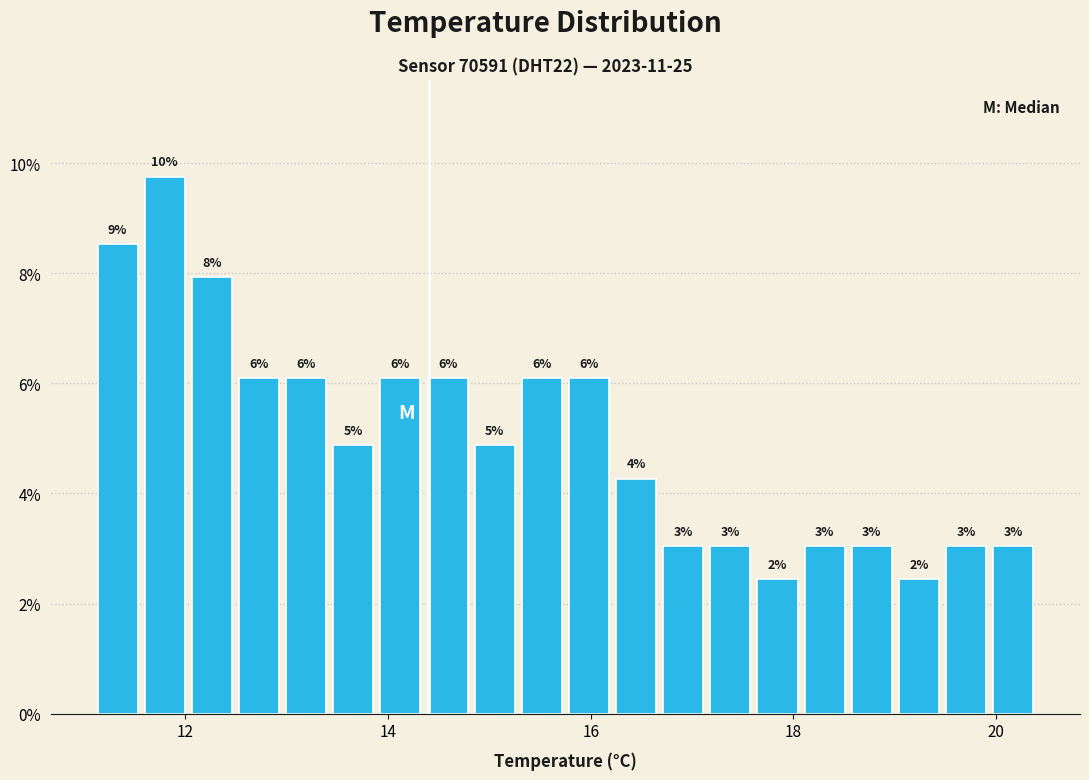

Read against the x-axis, roughly where is the centre of the tallest bar?

11.8